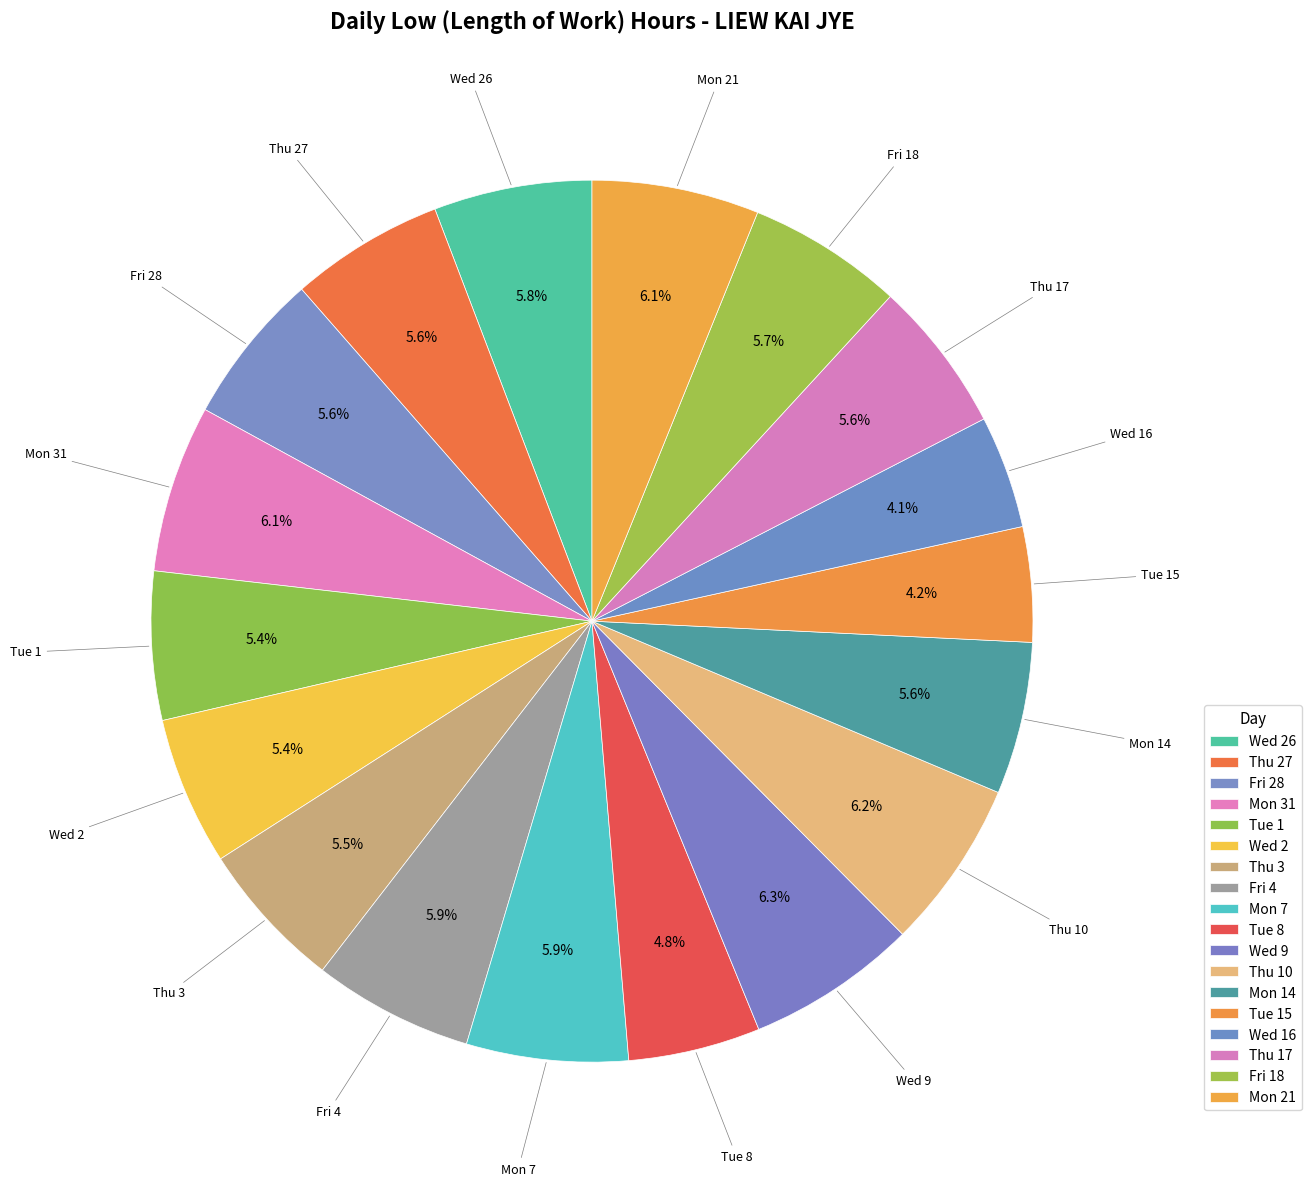

How many segments does this pie chart have?

18